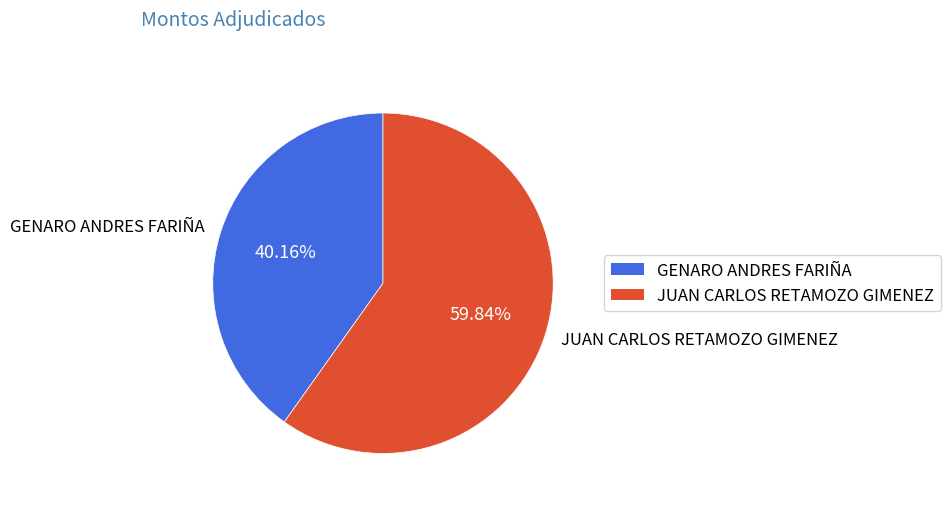

To the nearest percent, what is the difference between the JUAN CARLOS RETAMOZO GIMENEZ and GENARO ANDRES FARIÑA slice percentages?

20%